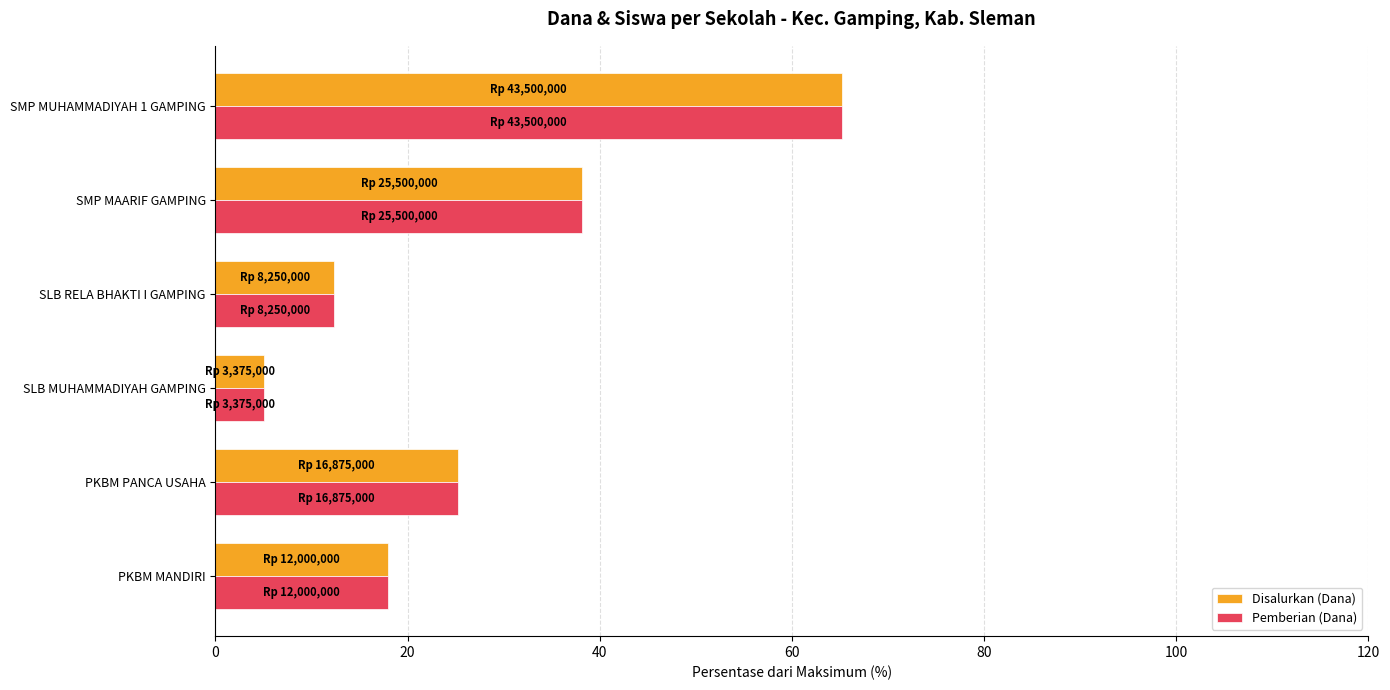

At which category is the sum across all series the highest?

SMP MUHAMMADIYAH 1 GAMPING